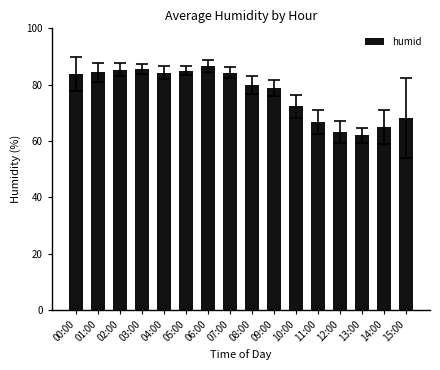

What is the maximum value shown in the chart?

86.7